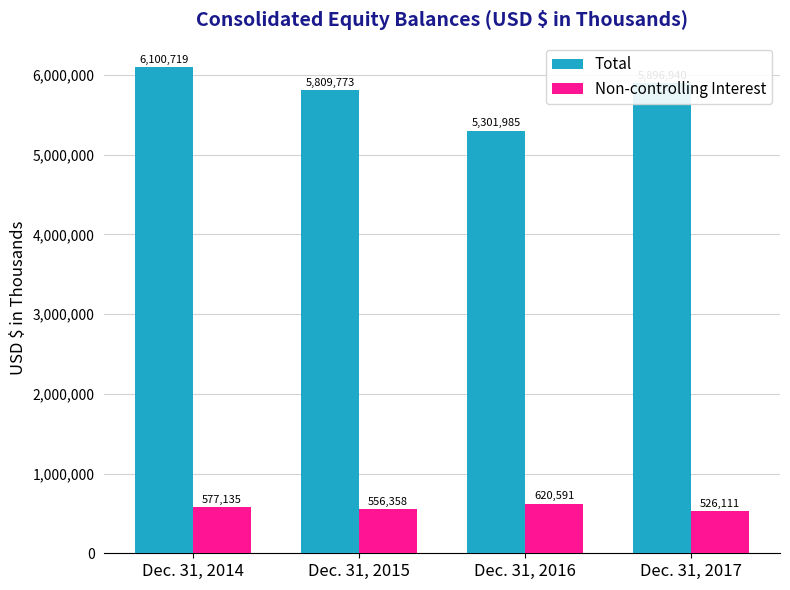

True or false: Total has a value of 5809773 at Dec. 31, 2015.

True